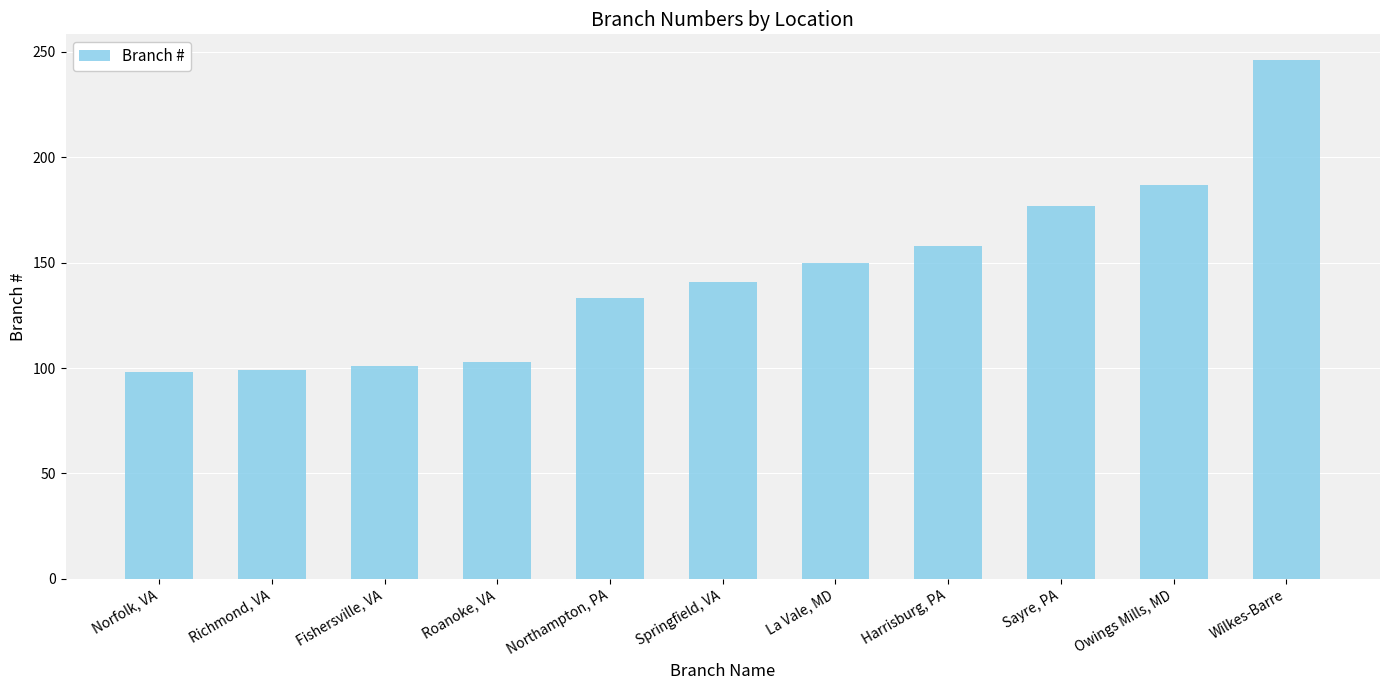

What is the greatest value displayed?

246